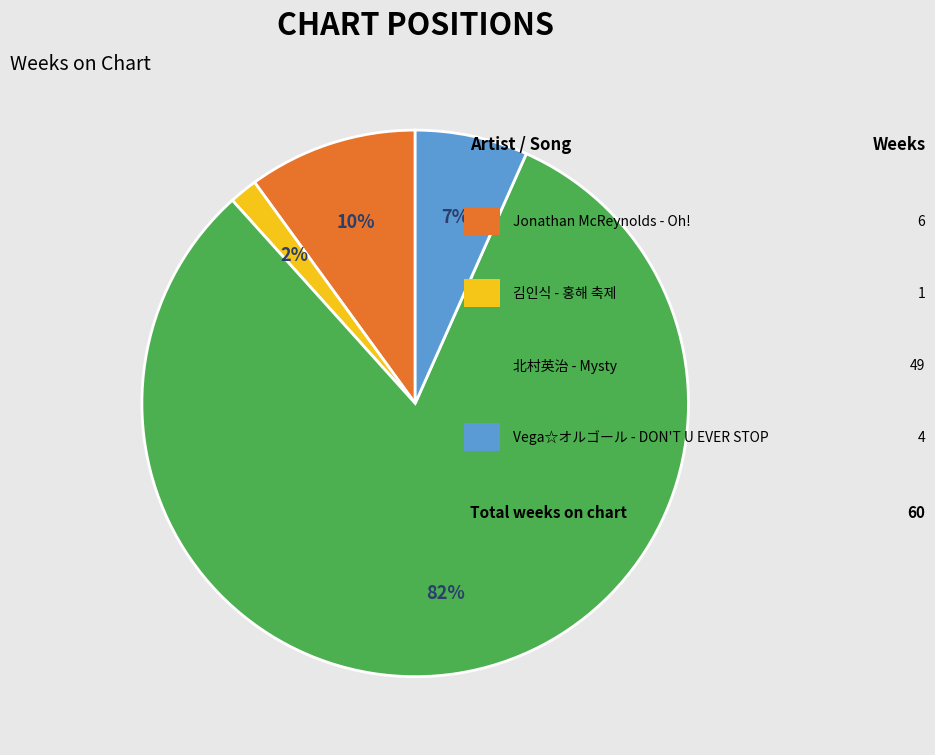

To the nearest percent, what is the average slice percentage?

25%